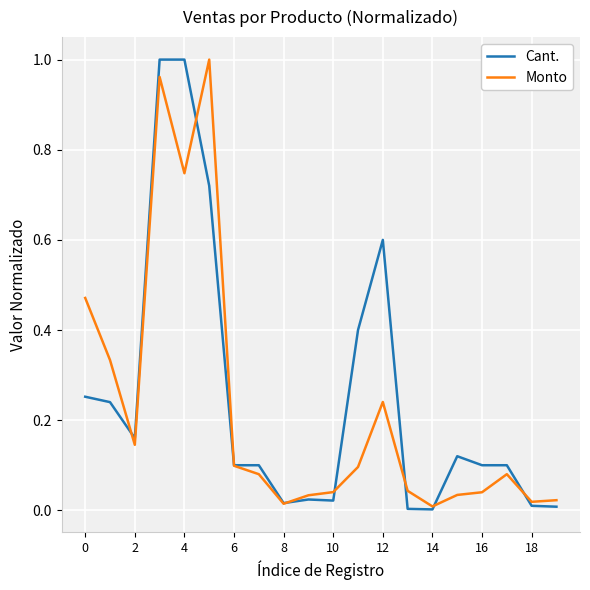

Which series has the largest range (max minus min)?

Cant.